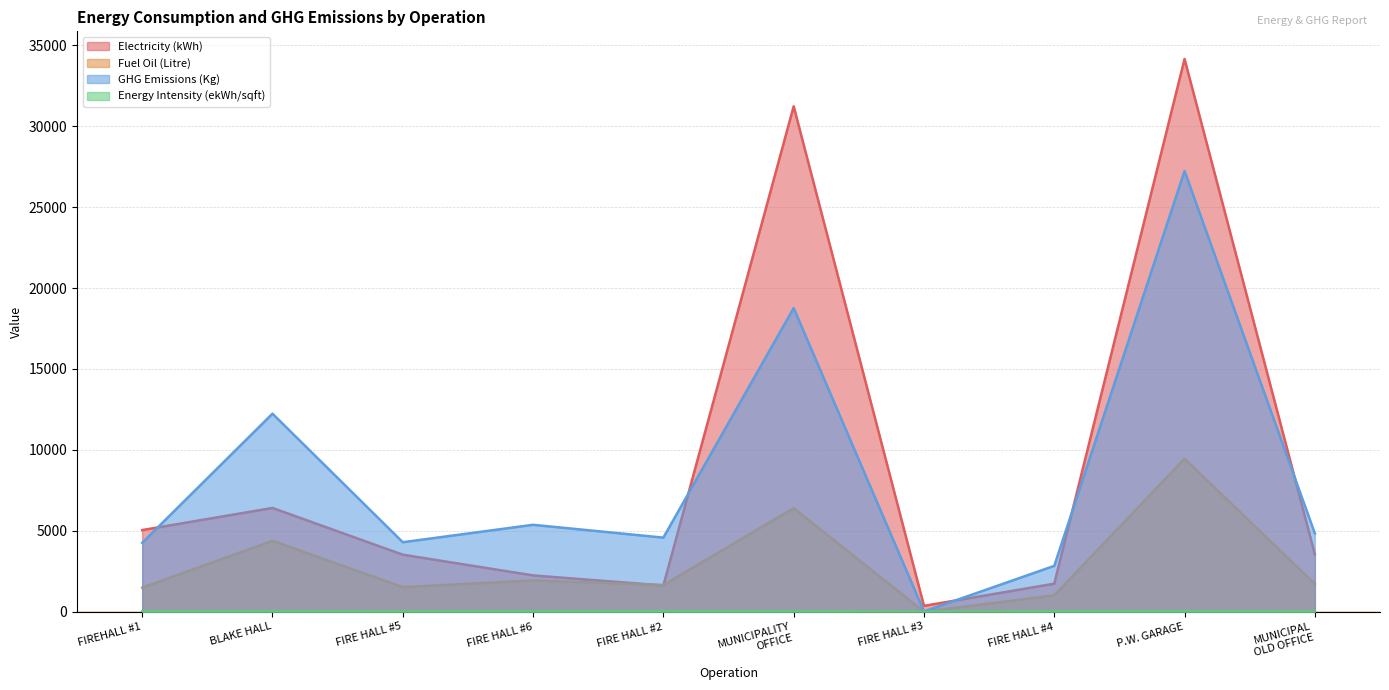

What position from the right is FIRE HALL #2?

6